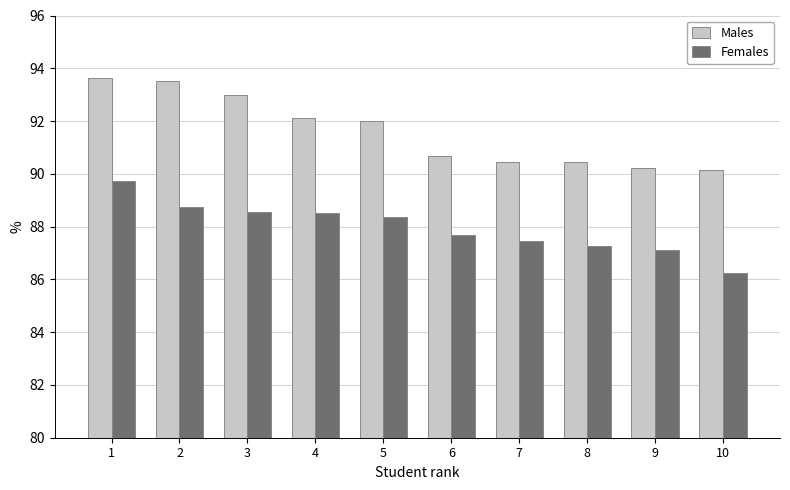

Which series changed the most between 7 and 9?

Females